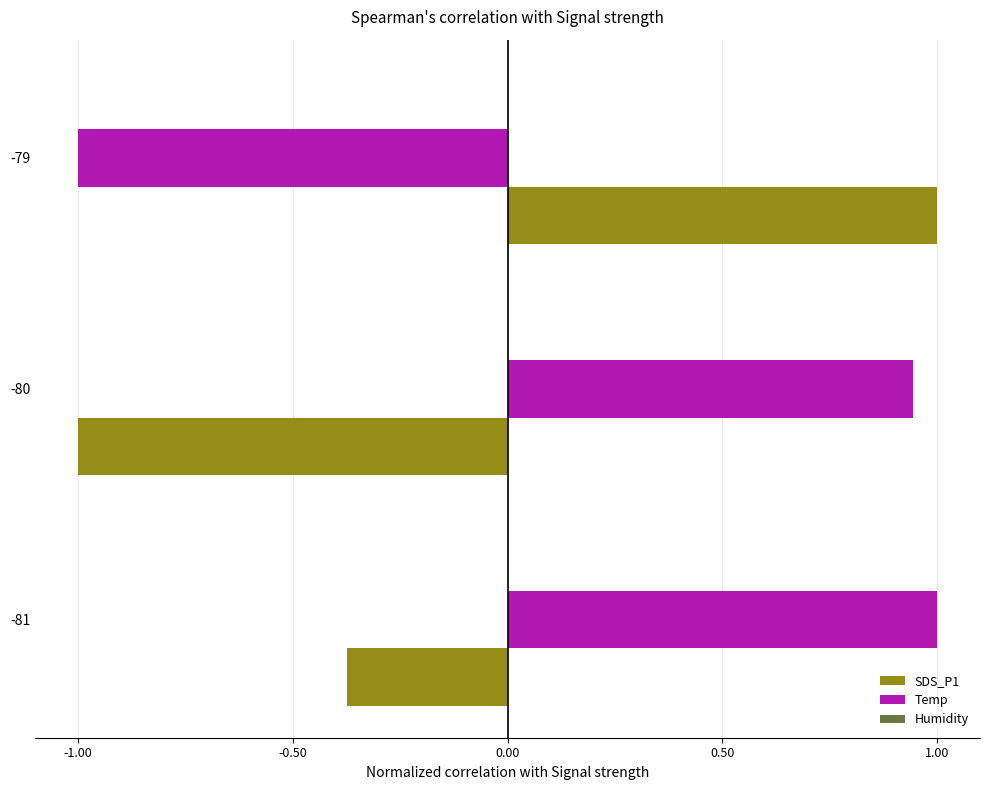

What is the greatest value displayed?

1.0